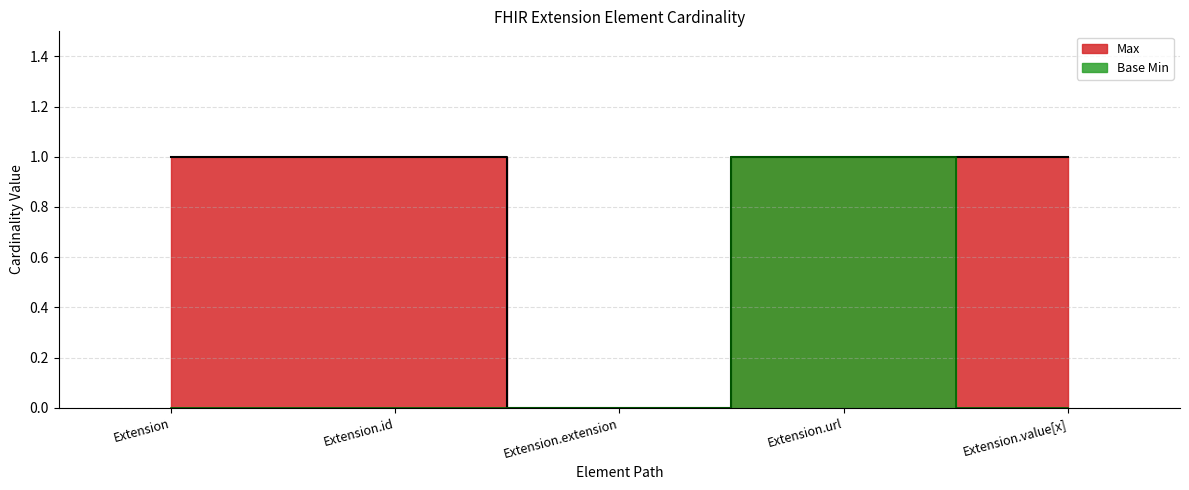

The value of Base Min at Extension.id is 0. True or false?

False